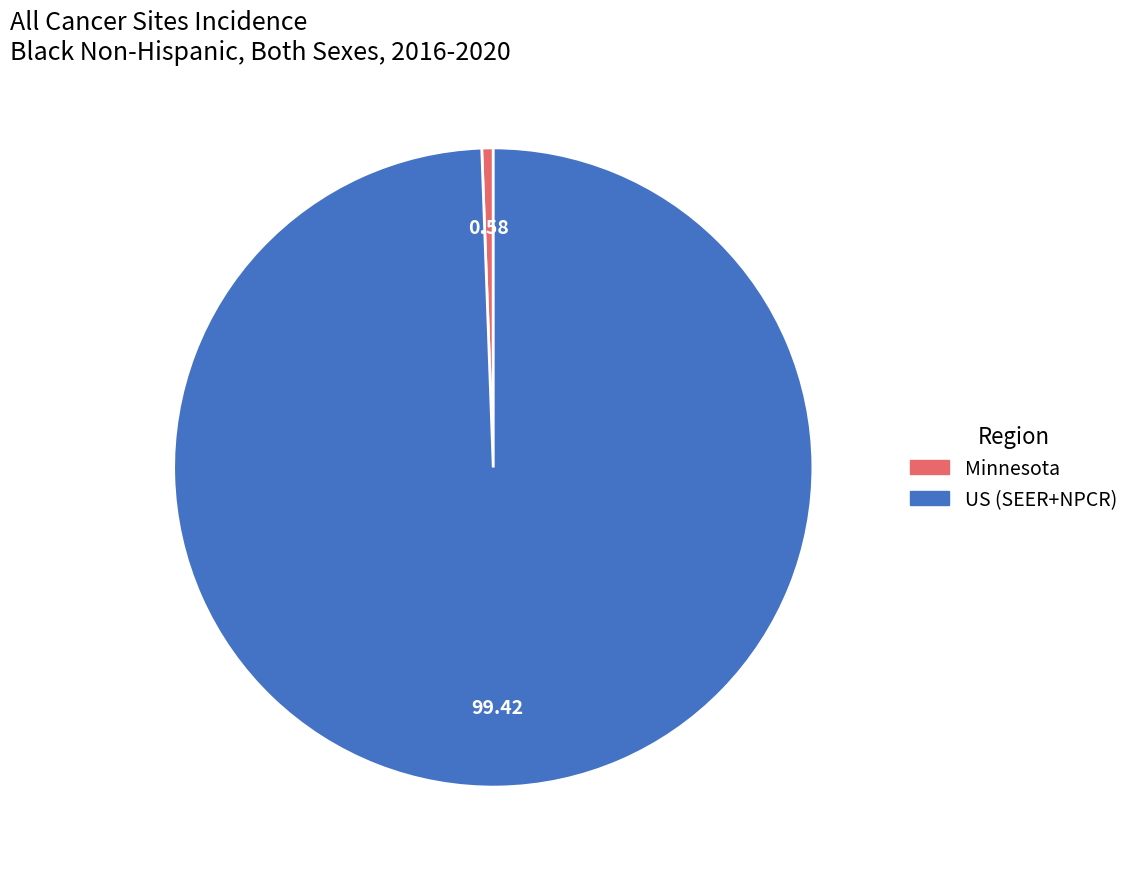

True or false: US (SEER+NPCR) accounts for 99% of the total.

True